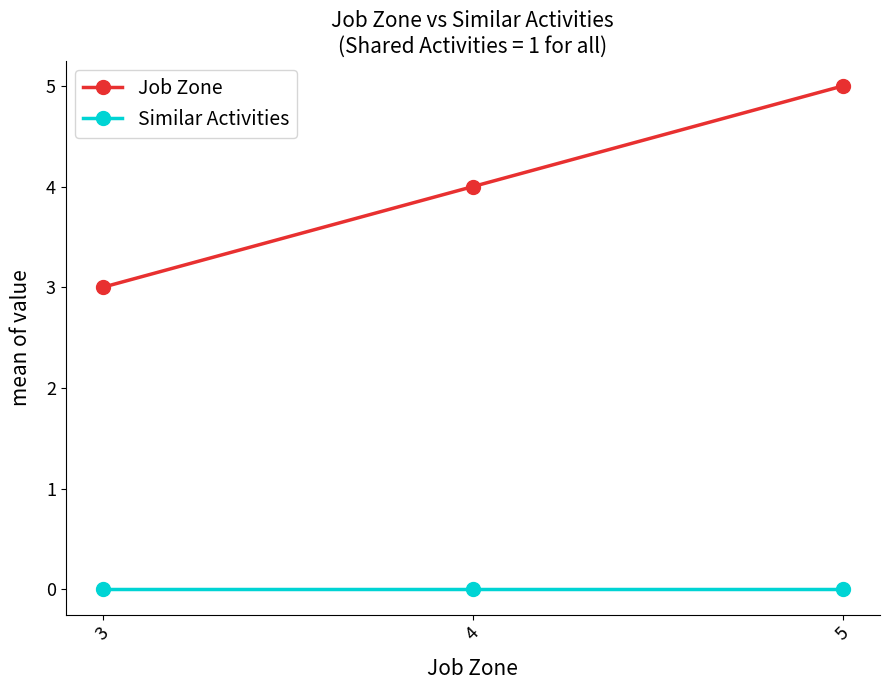

Where is Job Zone nearest to the value 4?

4